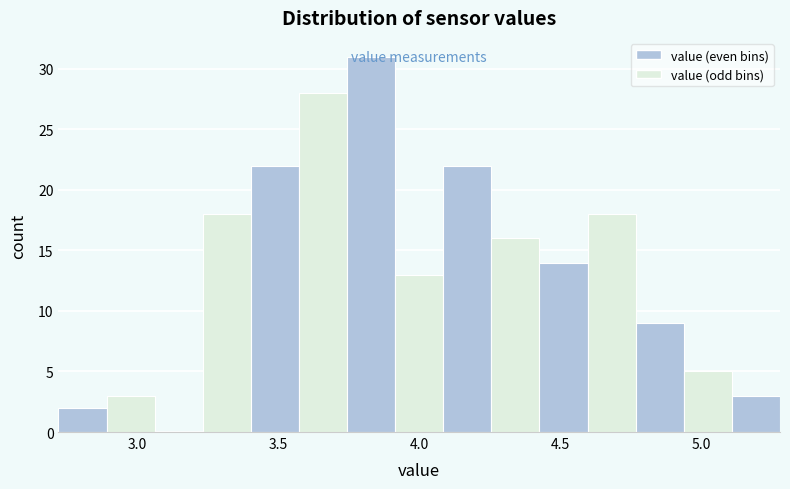

Read against the x-axis, roughly where is the centre of the tallest bar?

3.85